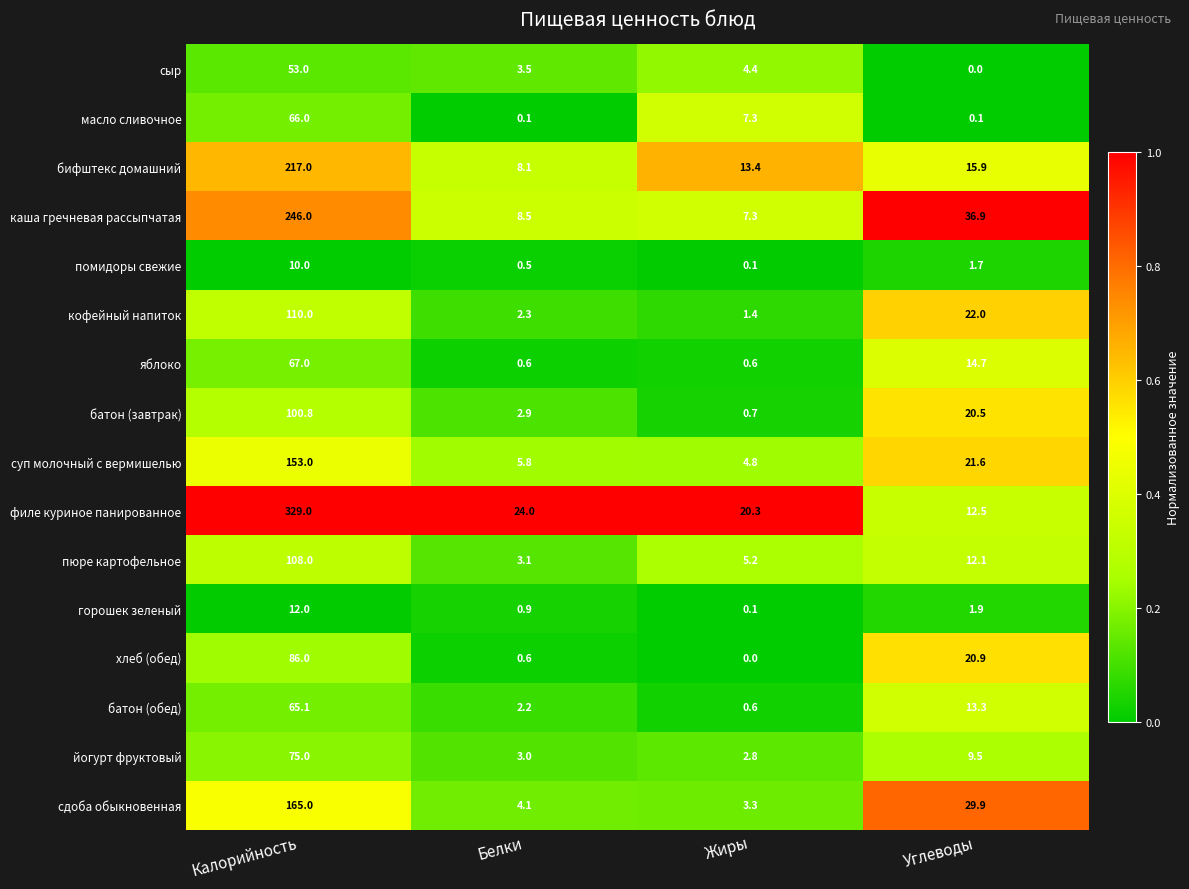

What is the total value across all series at Углеводы?

233.5